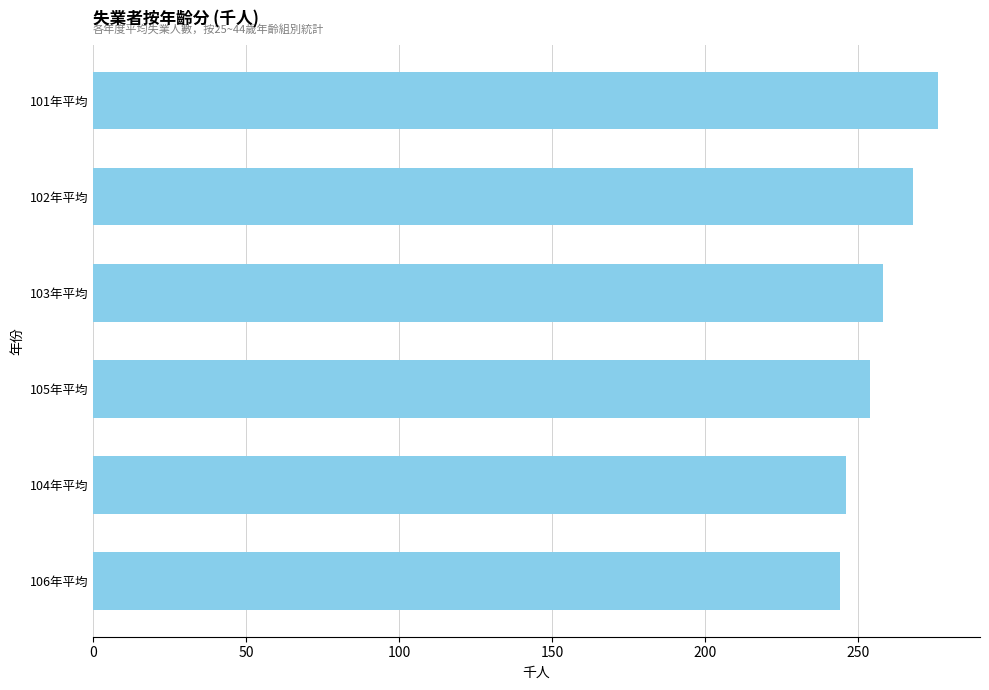

What is the value of the 5th bar from the top?

246